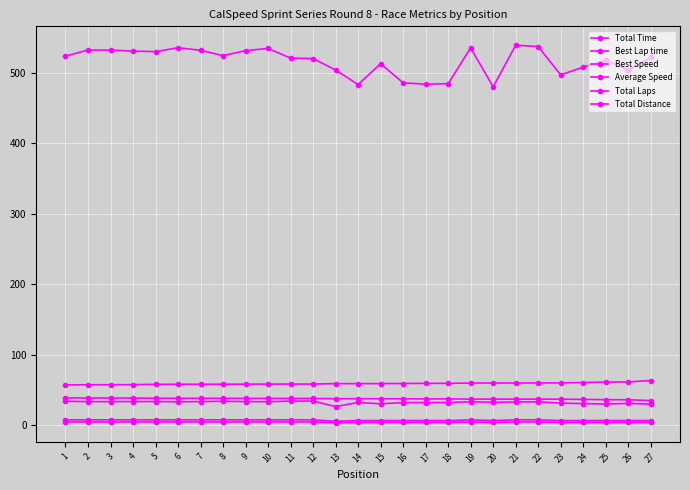

How many data points in Total Time are less than 521?

13